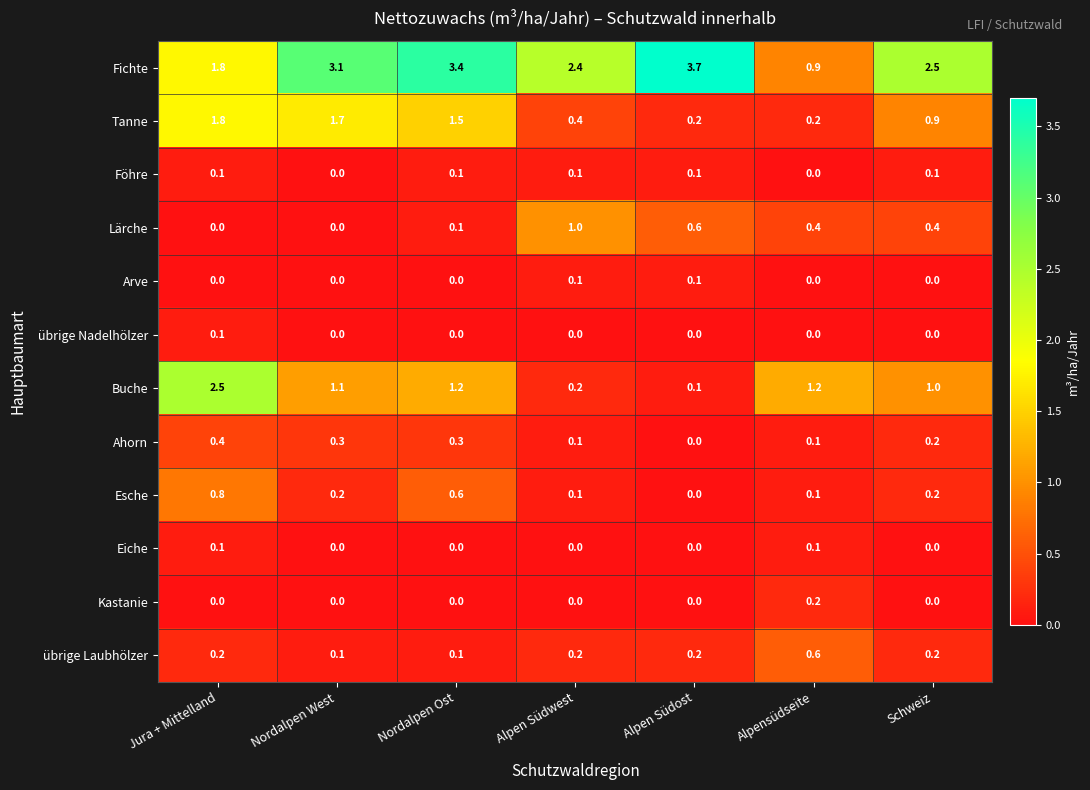

What is the sum of the Esche values at Nordalpen Ost and Alpen Südost?

0.6